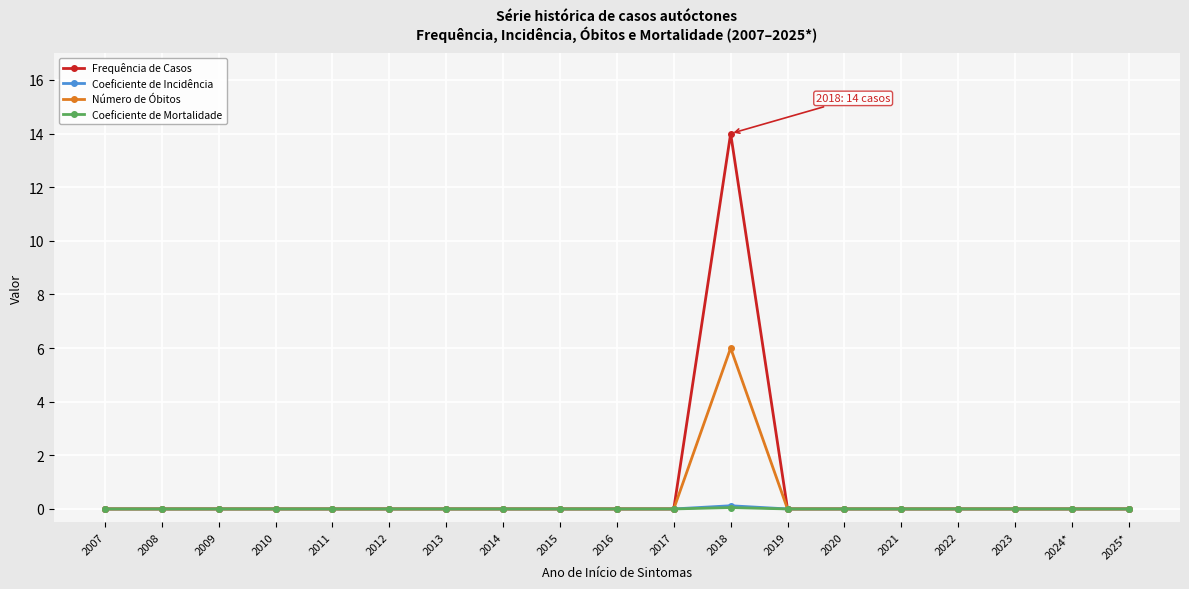

What is the label of the 9th point from the right?

2017